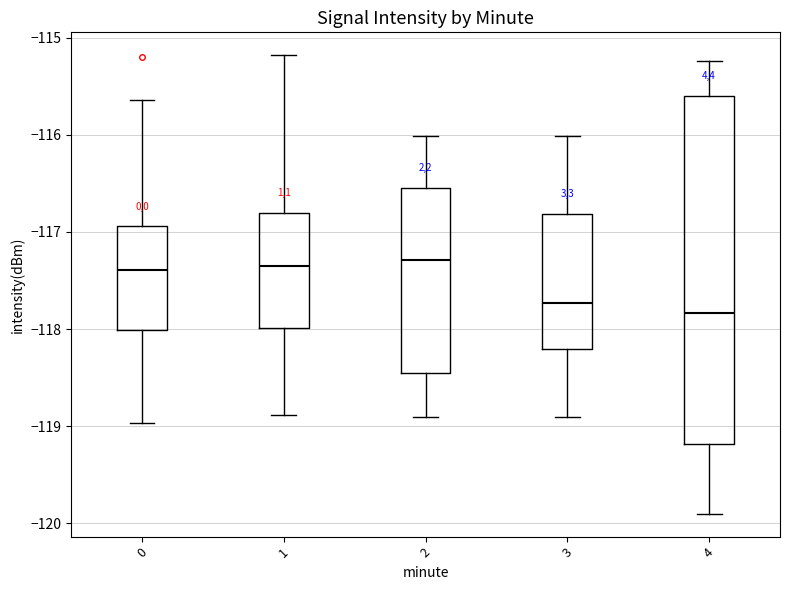

Reading left to right, transcribe this box plot: for each box, give where its median line is, the range the box spans, and where its two whiskers end, as read against the y-axis. The values are not printed on the chart, so give them approximately, as read against the axis.

0: median -117.4, box -118.0 to -116.9, whiskers -119.0 to -115.6
1: median -117.3, box -118.0 to -116.8, whiskers -118.9 to -115.2
2: median -117.3, box -118.5 to -116.5, whiskers -118.9 to -116.0
3: median -117.7, box -118.2 to -116.8, whiskers -118.9 to -116.0
4: median -117.8, box -119.2 to -115.6, whiskers -119.9 to -115.2